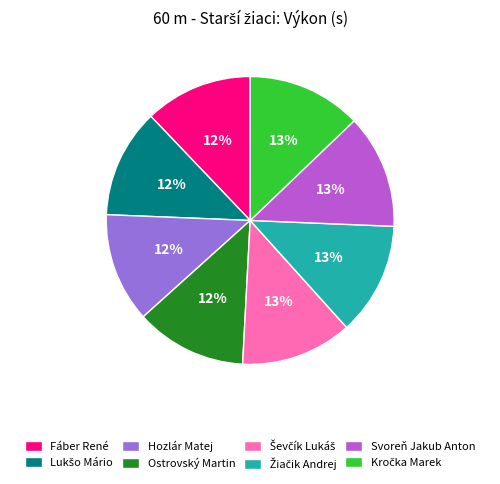

What percentage is the Hozlár Matej slice, to the nearest percent?

12%